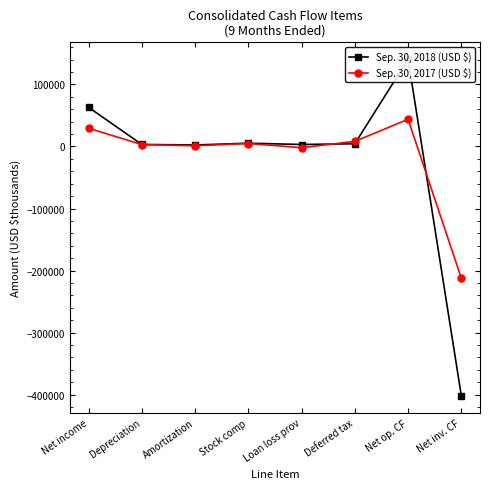

What is the difference between the highest and lowest values at Stock comp?

519